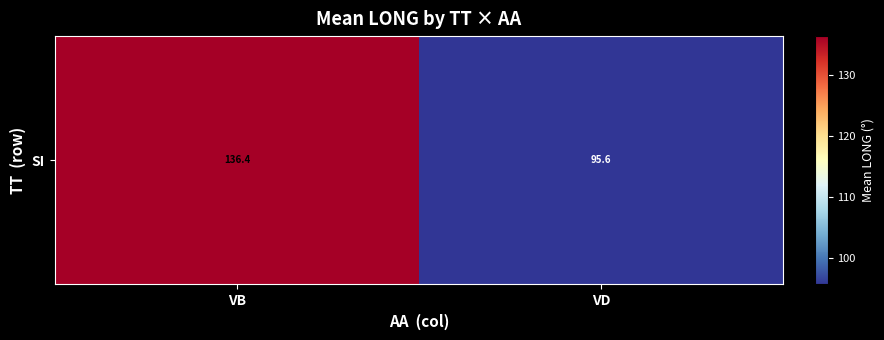

What is the change in value from VB to VD?

-40.8